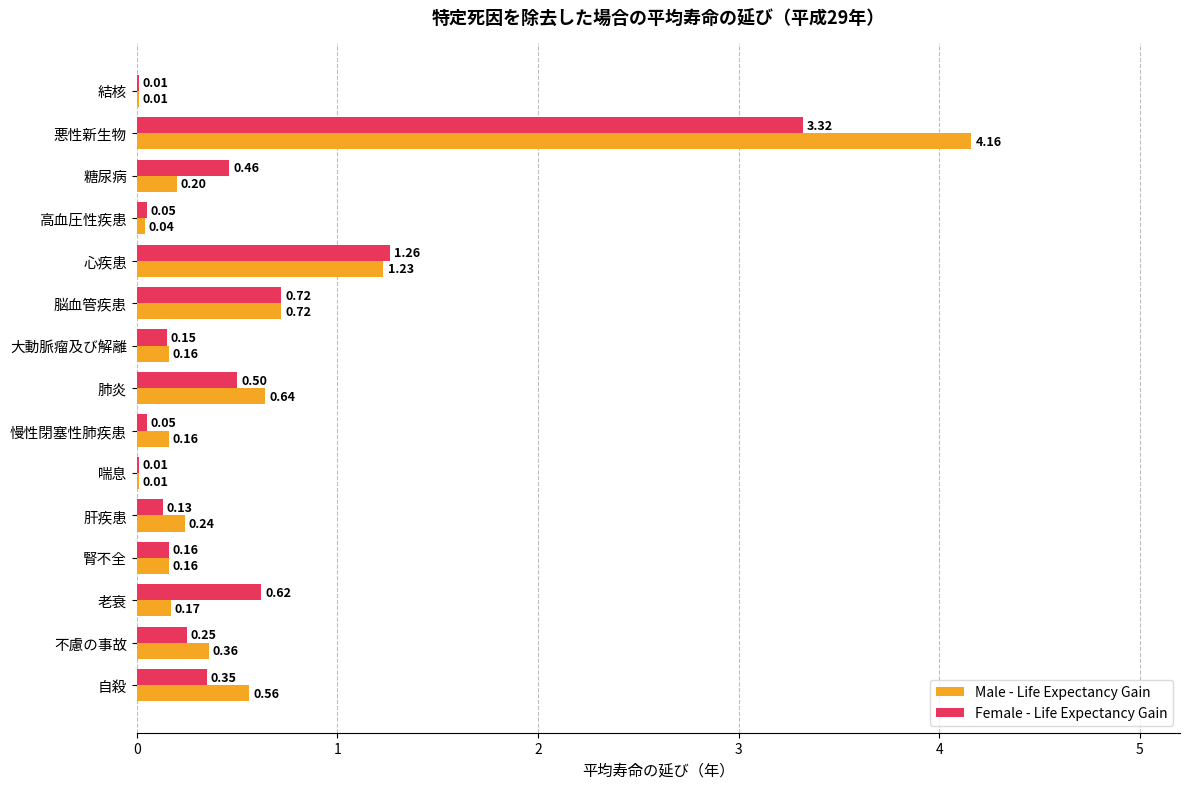

What is the total value across all series at 心疾患?

2.5